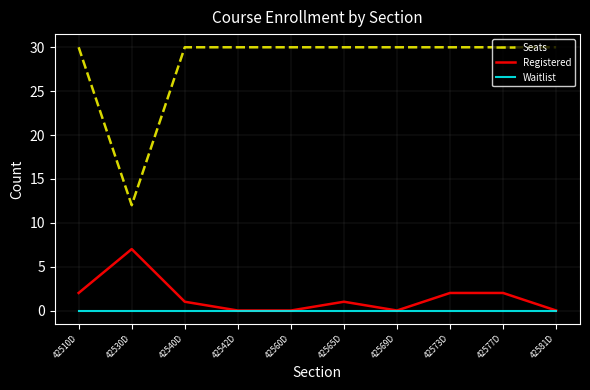

Rank the series by their maximum value, from lowest to highest.

Waitlist, Registered, Seats